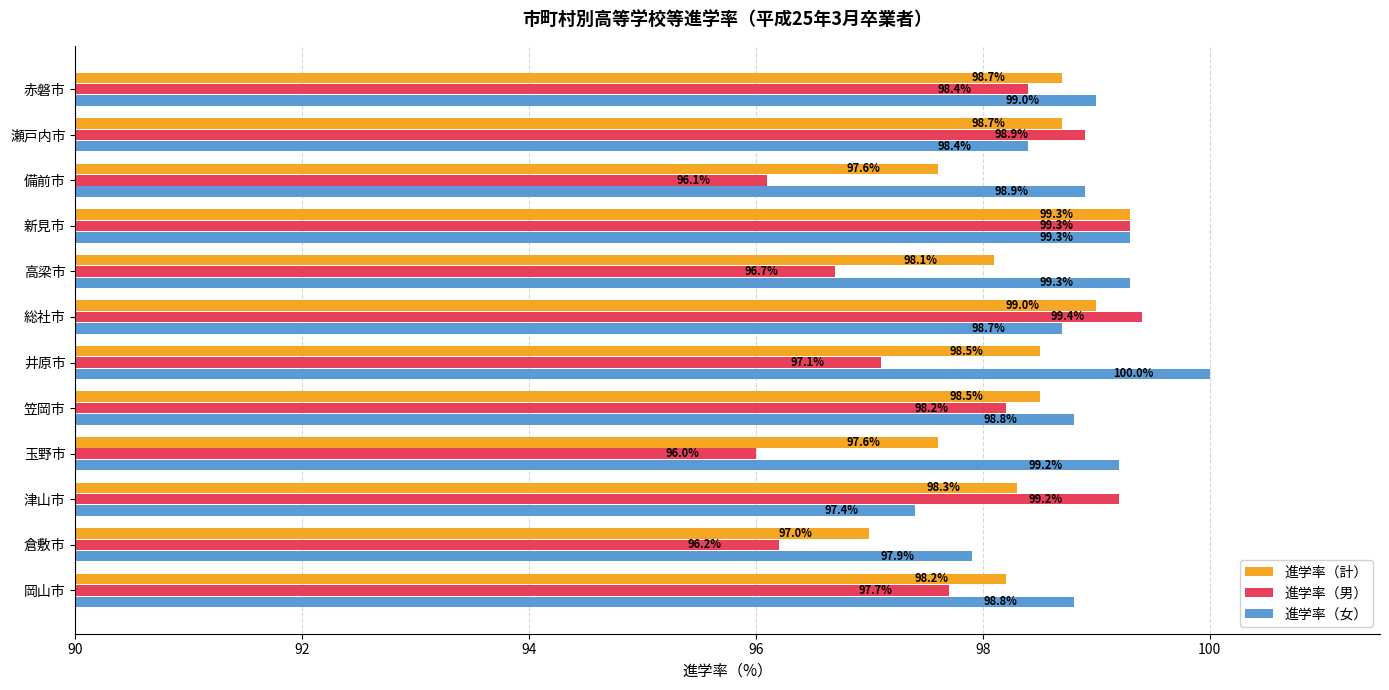

Which category has the highest value across all series?

井原市